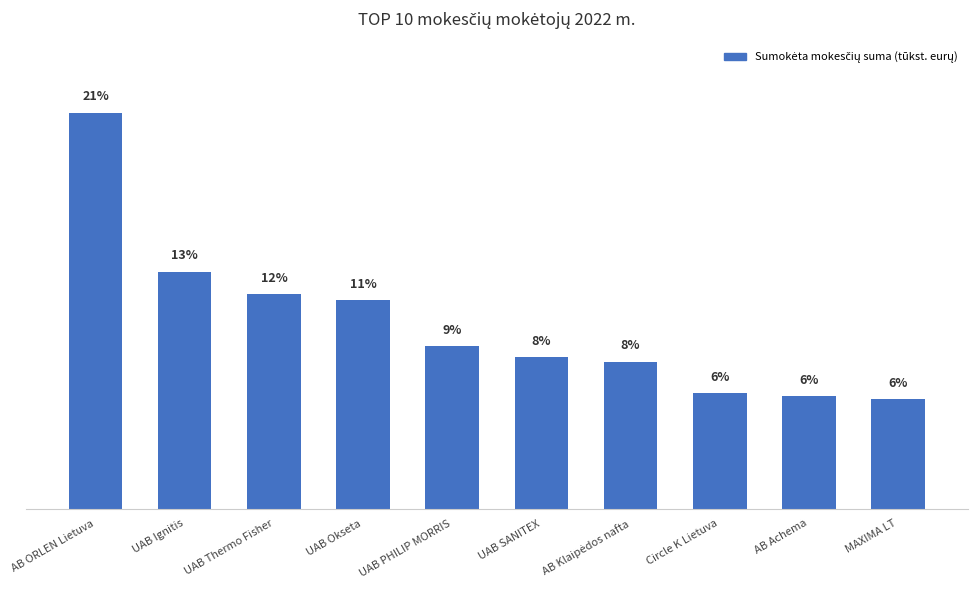

Reading left to right, list all the values displayed in this chart.

21.3	12.8	11.6	11.3	8.8	8.2	7.9	6.2	6.1	5.9